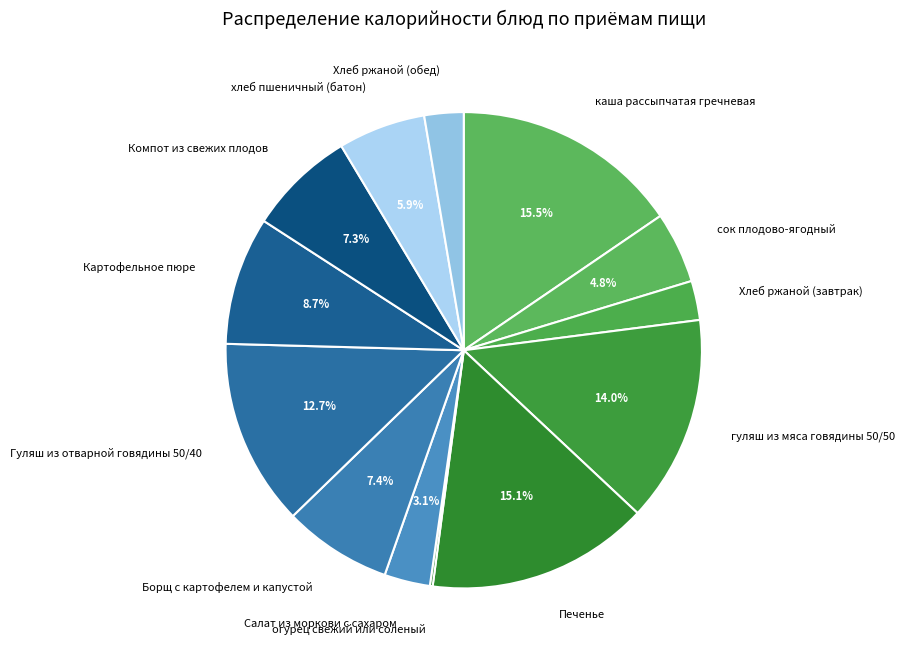

Is it true that каша рассыпчатая гречневая is 2% of the pie?

False